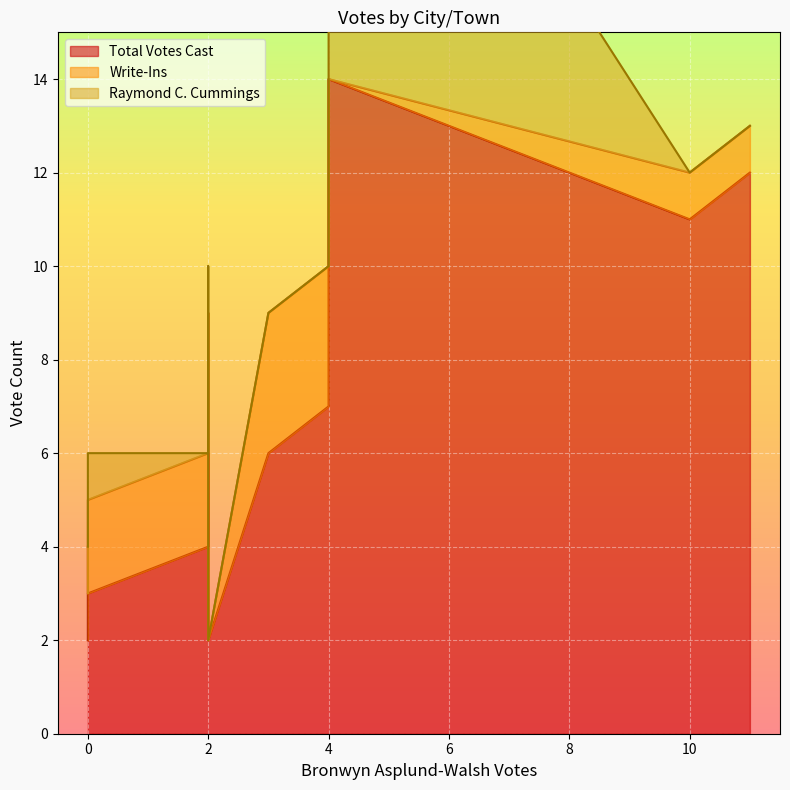

Which series changed the most between 2 and 4?

Raymond C. Cummings